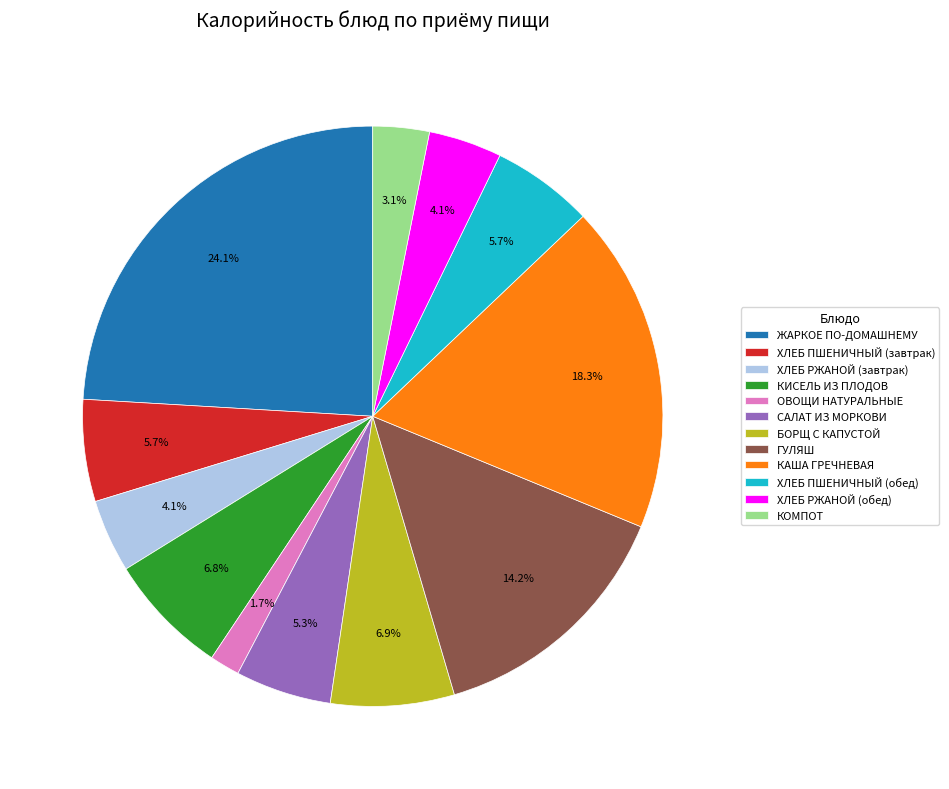

What percentage do САЛАТ ИЗ МОРКОВИ and ЖАРКОЕ ПО-ДОМАШНЕМУ together represent?

29.4%